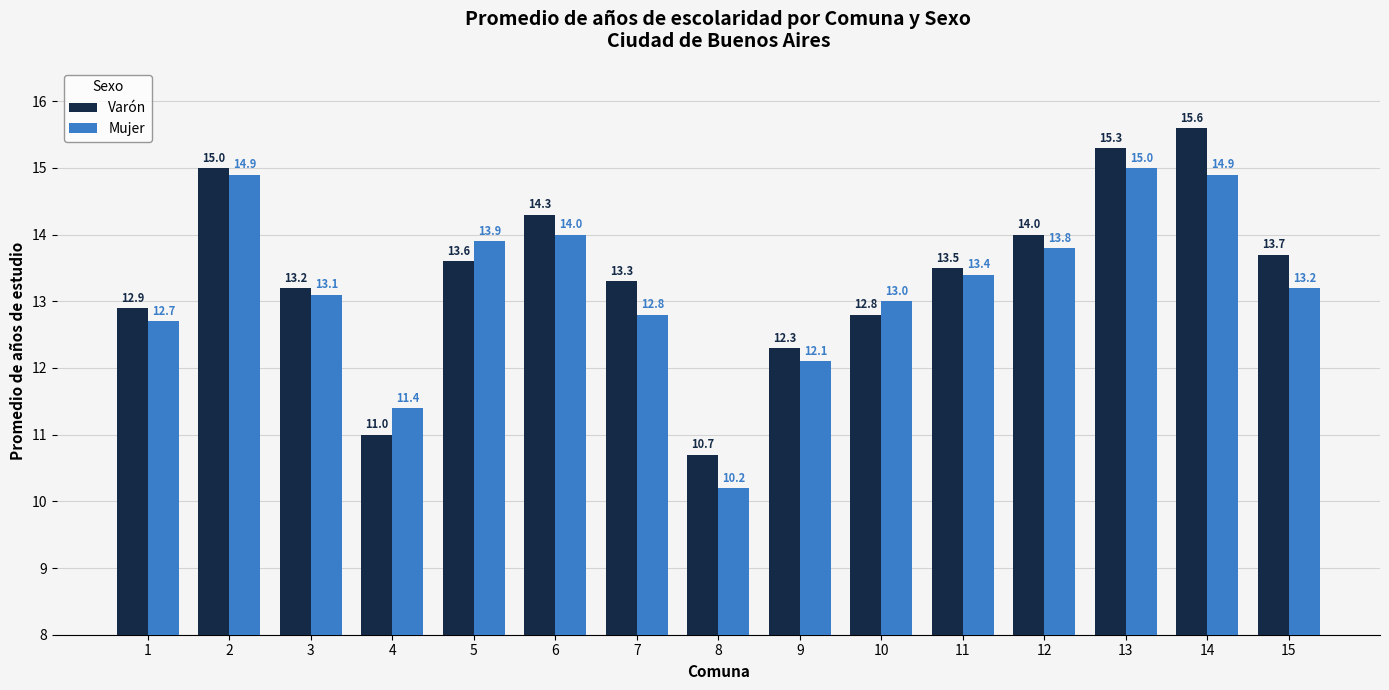

How many data points in Varón are above 13?

10